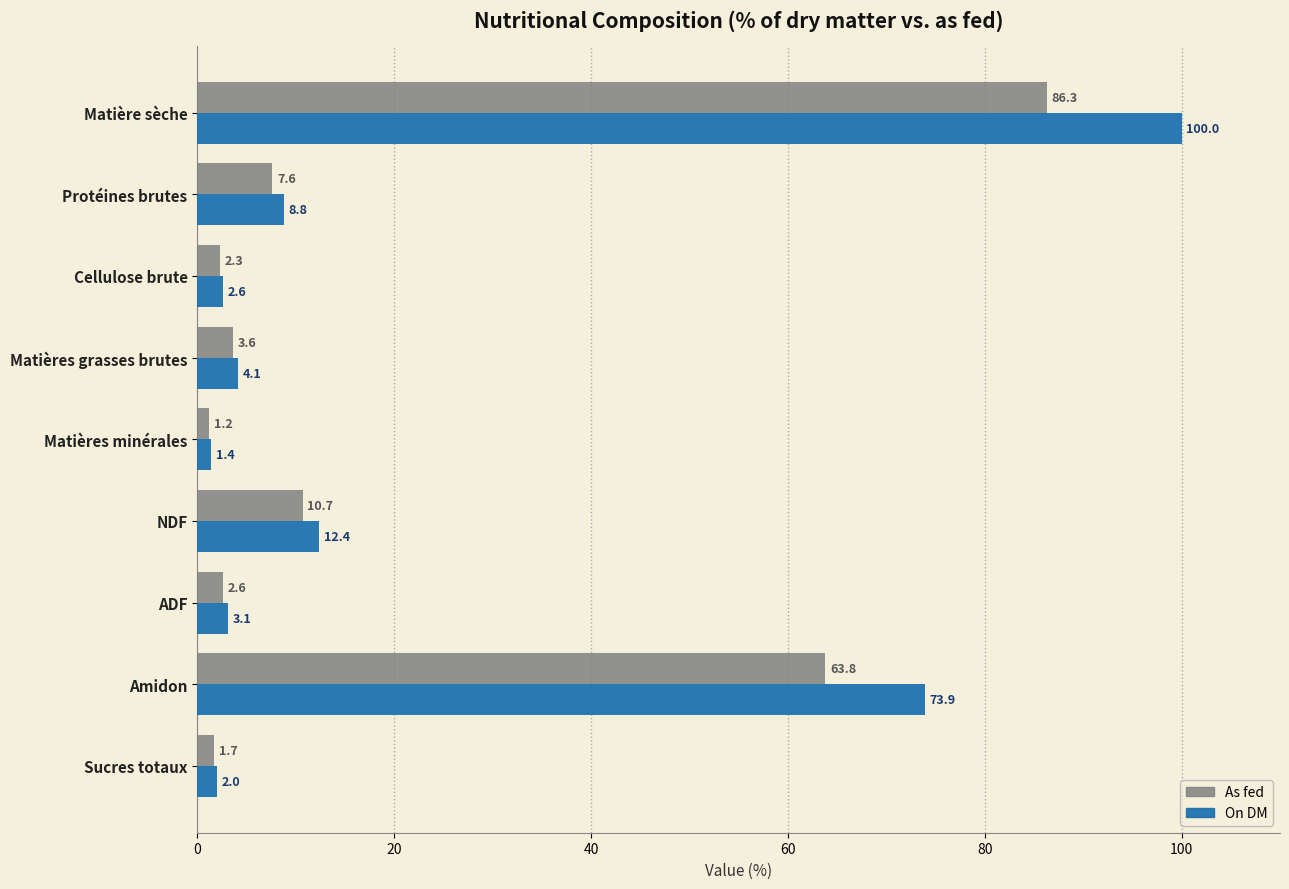

What is the maximum value for As fed?

86.3